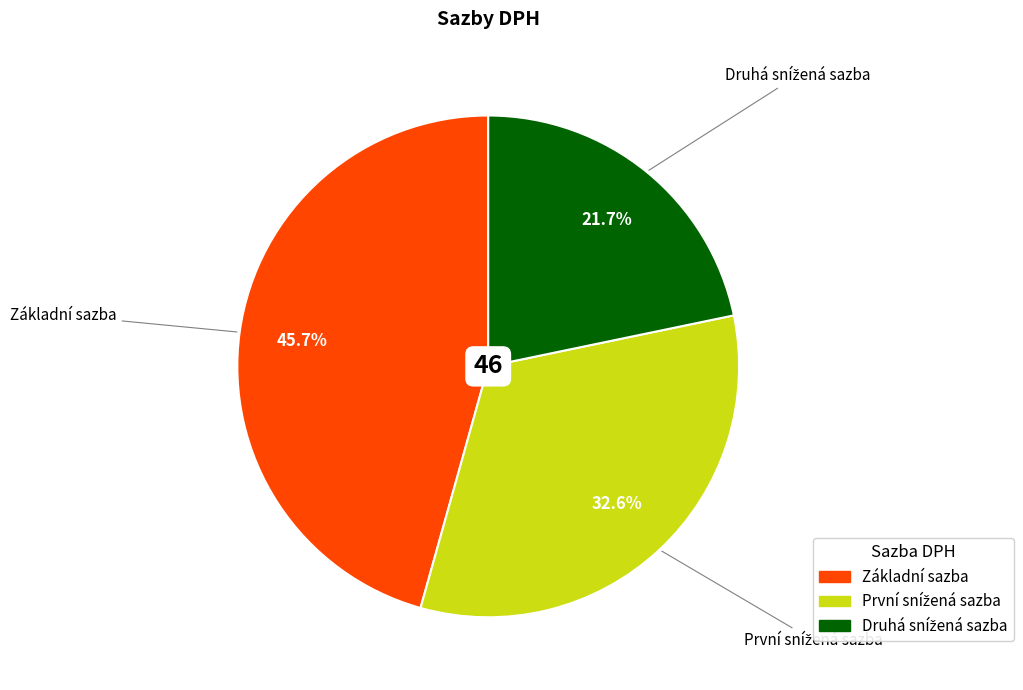

Which slice is the largest?

Základní sazba